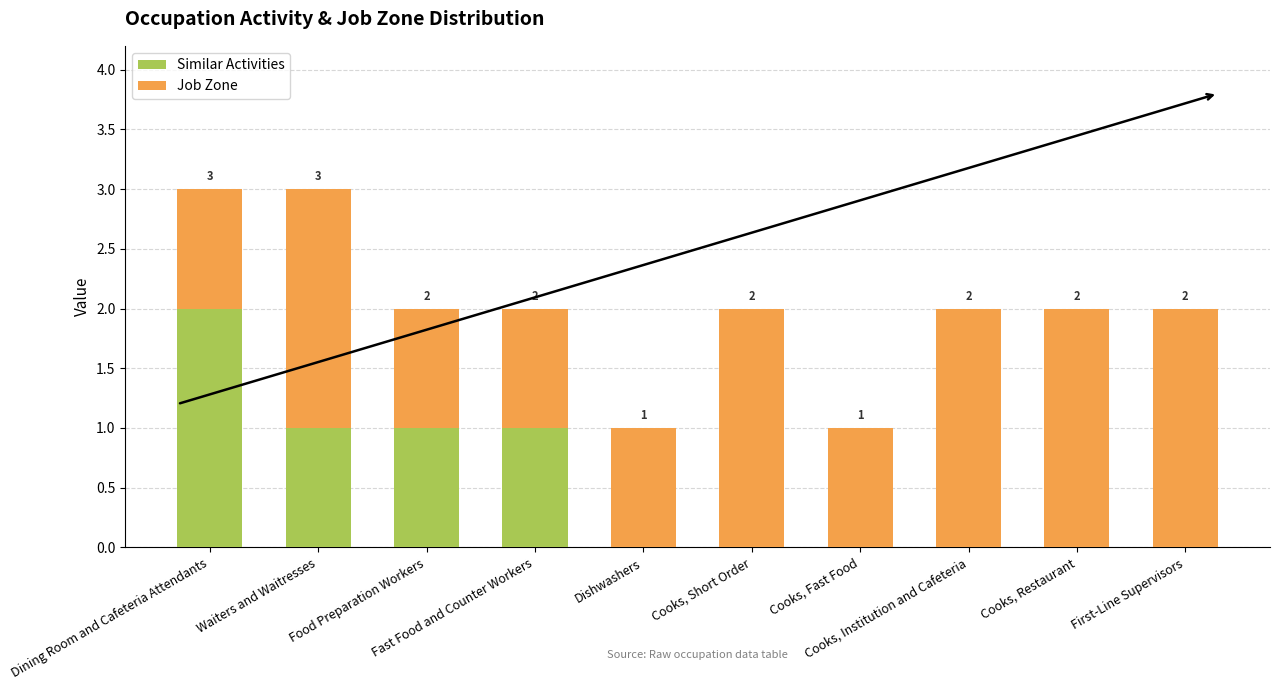

How many Similar Activities values are between 0 and 1?

9